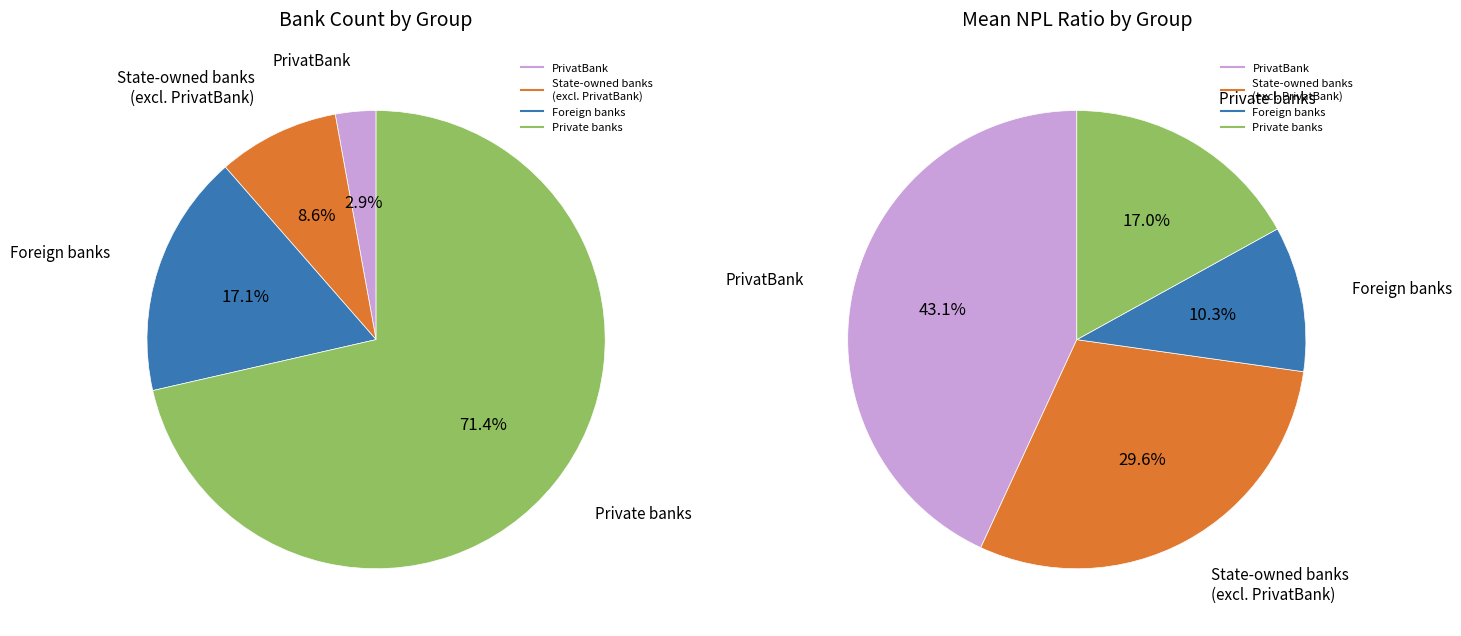

How many segments does this pie chart have?

4